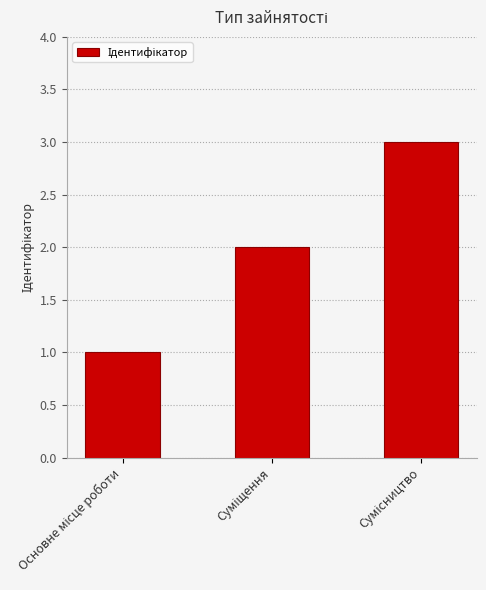

What is the sum of all values?

6